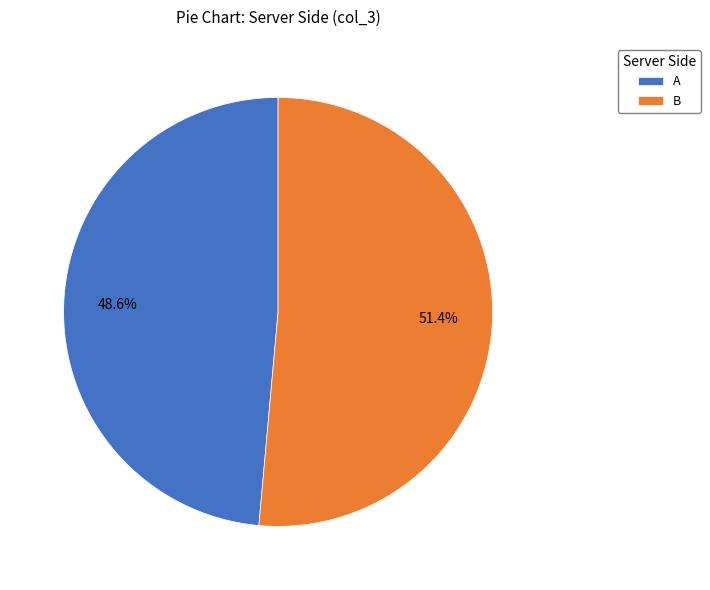

Is there any slice that represents more than half of the pie?

Yes